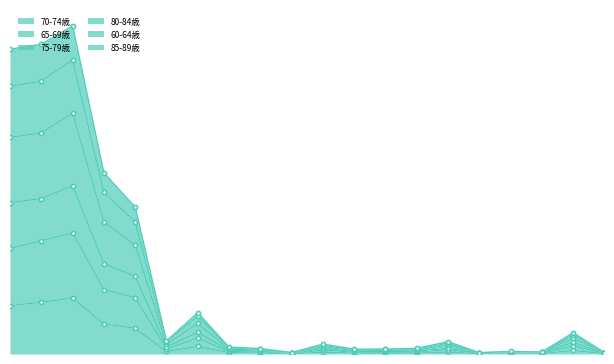

What is the maximum value for 70-74歳?

1683